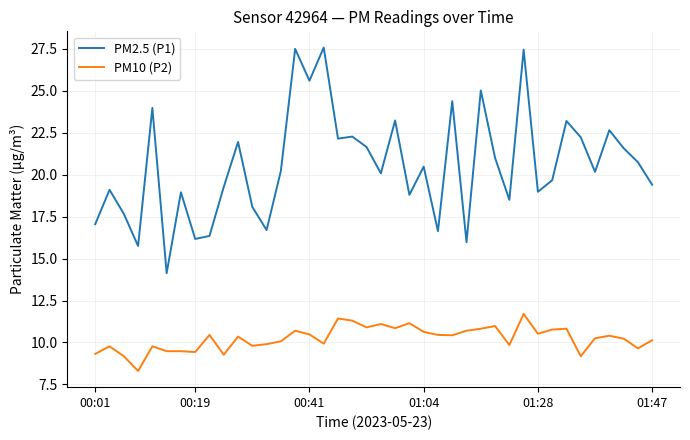

True or false: PM10 (P2) and PM2.5 (P1) intersect in this chart.

False